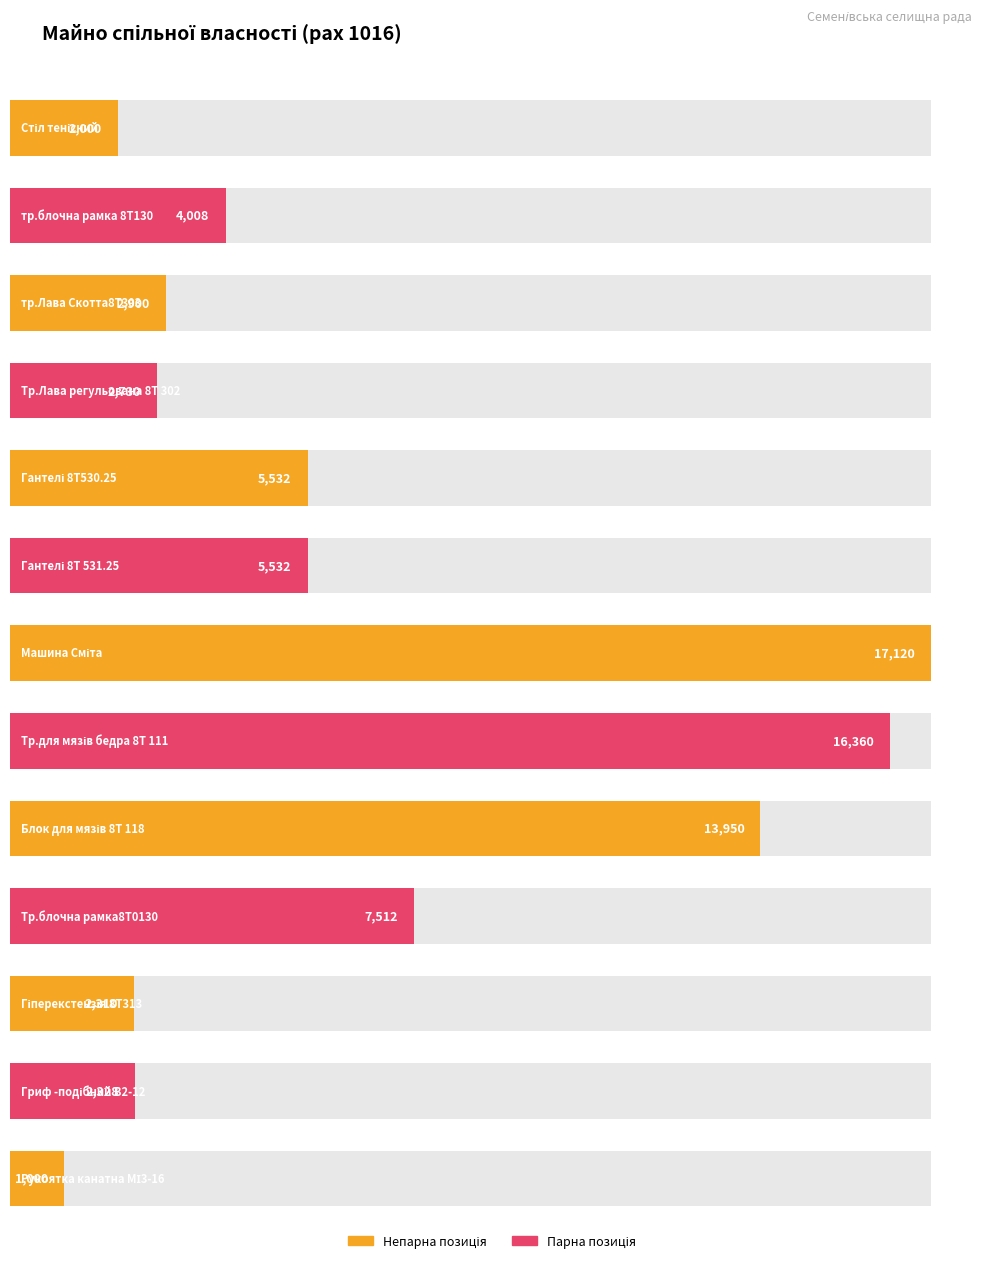

At which label does Перевісна вартість (рах 1016) first exceed 4008?

Гантелі 8Т530.25